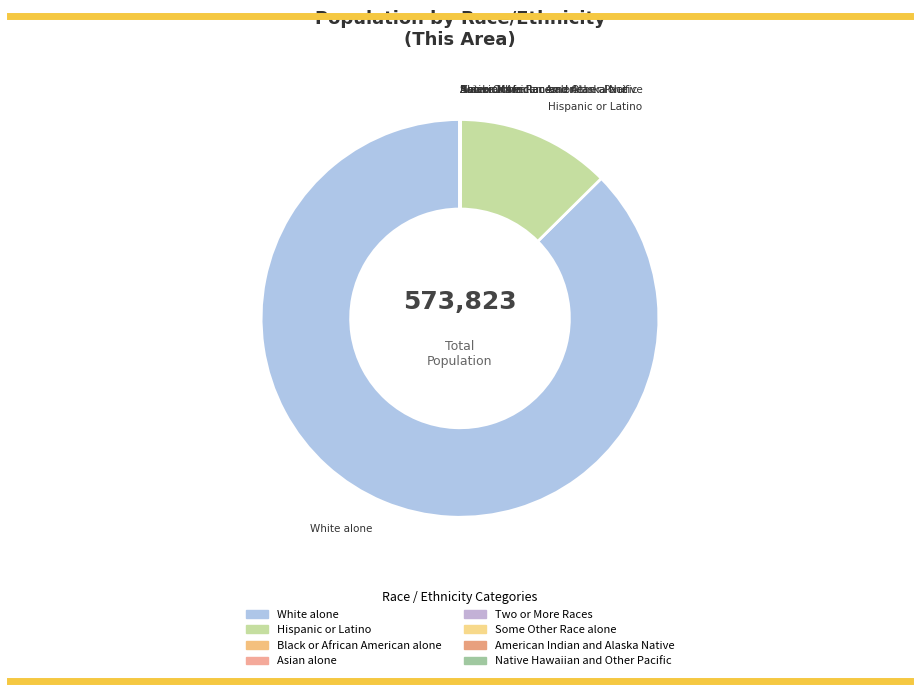

Which slice is the largest?

White alone